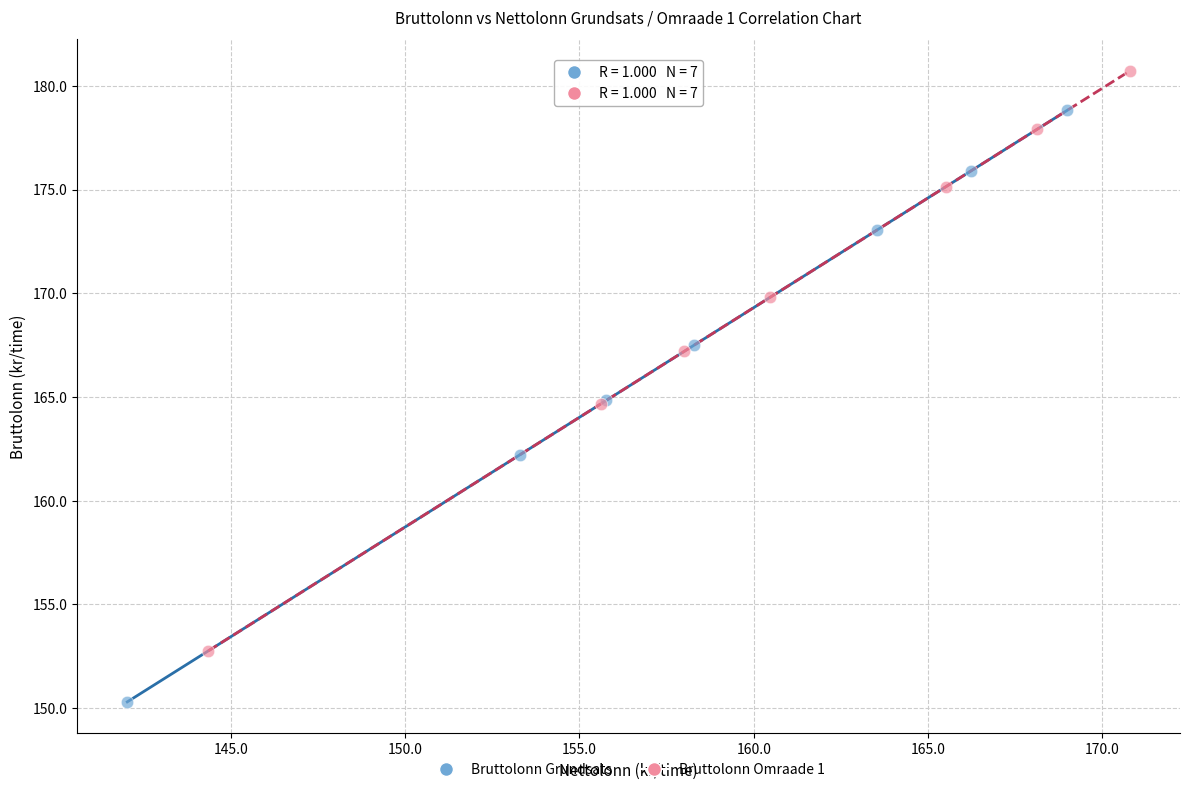

What are all the series names shown in the legend?

Bruttolonn Grundsats, Bruttolonn Omraade 1